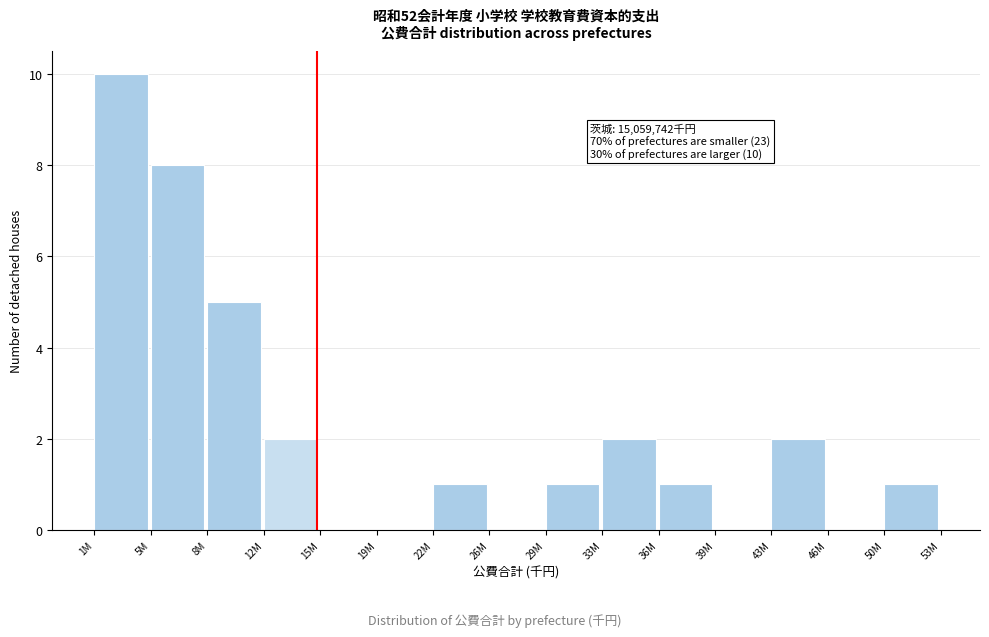

Reading left to right, list all the values displayed in this chart.

1M=10	5M=8	8M=5	12M=2	15M=0	19M=0	22M=1	26M=0	29M=1	33M=2	36M=1	39M=0	43M=2	46M=0	50M=1